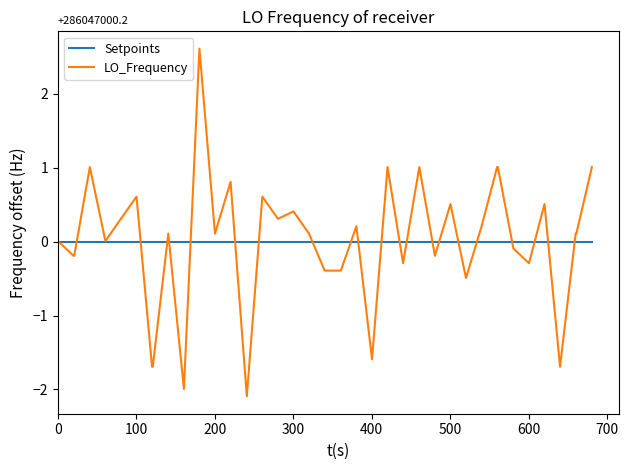

How many distinct data groups are displayed?

2